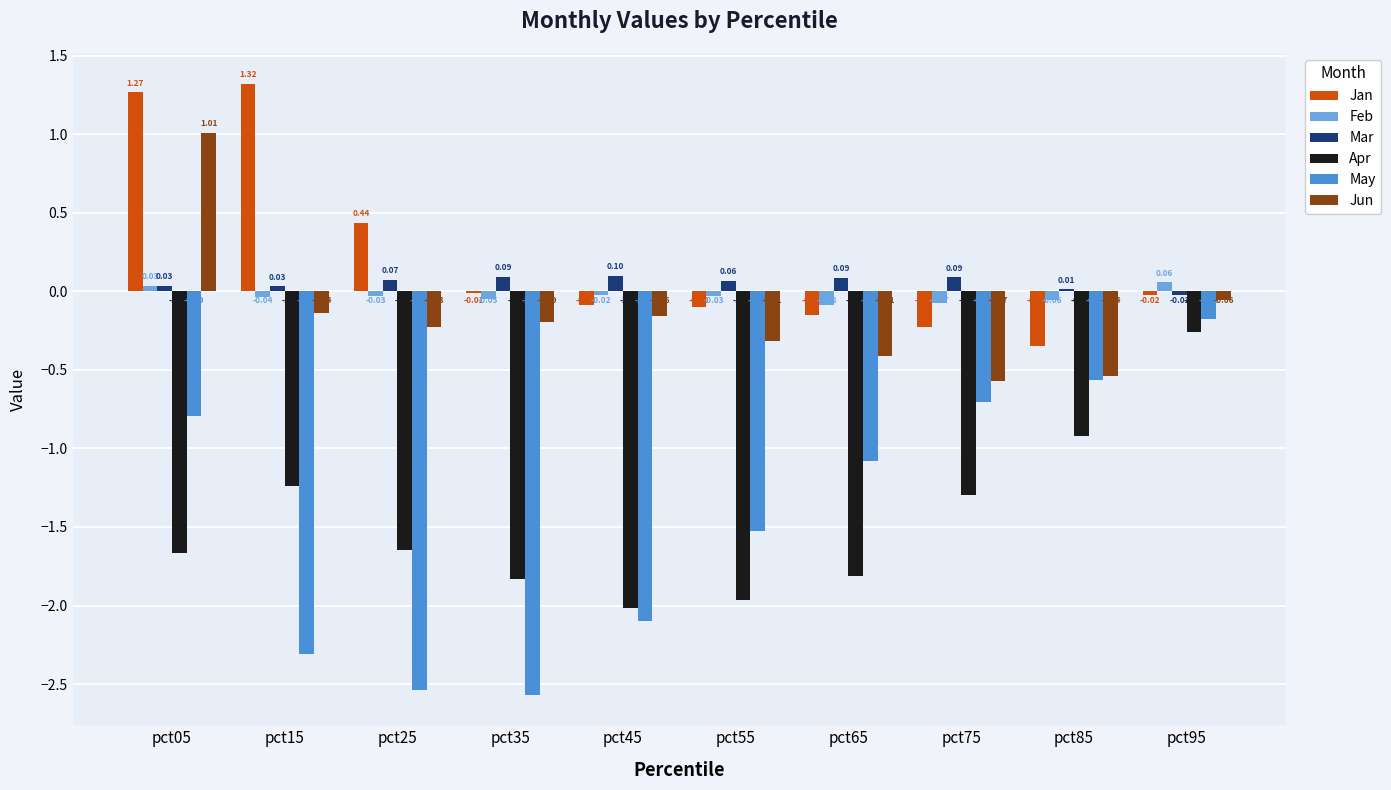

At which category is the sum across all series the highest?

pct05